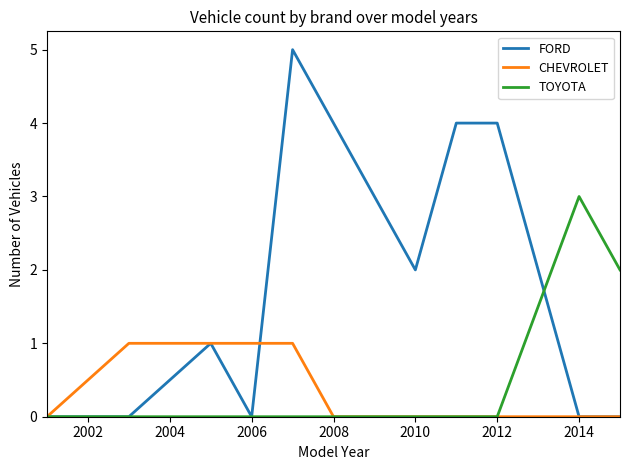

Which series ends up on top after the final intersection of FORD and TOYOTA?

TOYOTA